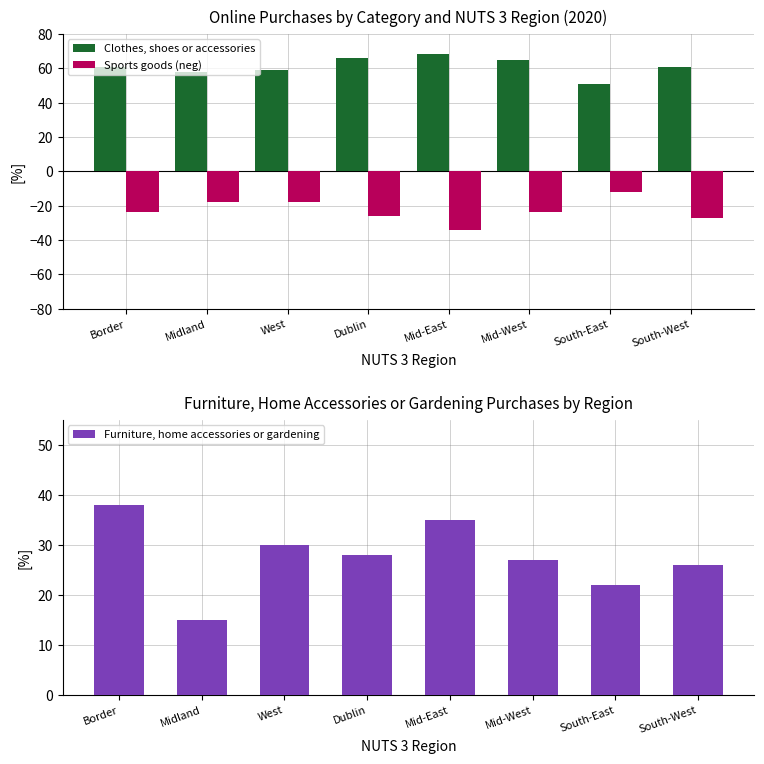

Which series has the largest total across all categories?

Clothes, shoes or accessories